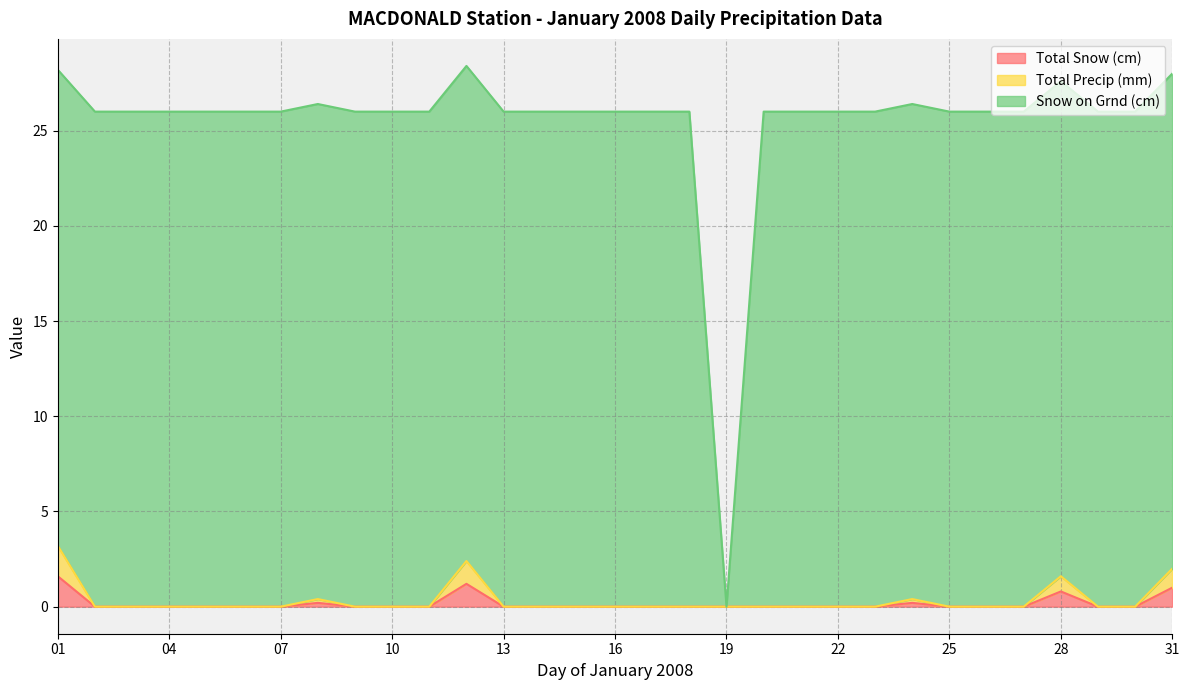

The Total Precip (mm) series shows 1.2 at 19. True or false?

False